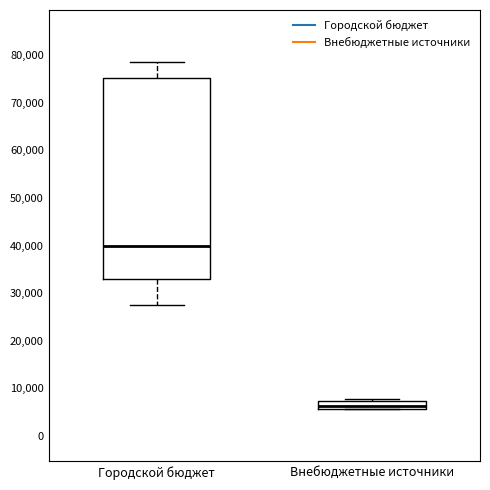

Reading left to right, read every box against the y-axis: the position of its median line, the range the box covers, and the ends of its whiskers. The values are not printed on the chart, so give them approximately, as read against the axis.

Городской бюджет: median 40000, box 33000 to 75000, whiskers 28000 to 79000
Внебюджетные источники: median 6000 (inside the box), box 6000 to 7000, whiskers 6000 to 8000